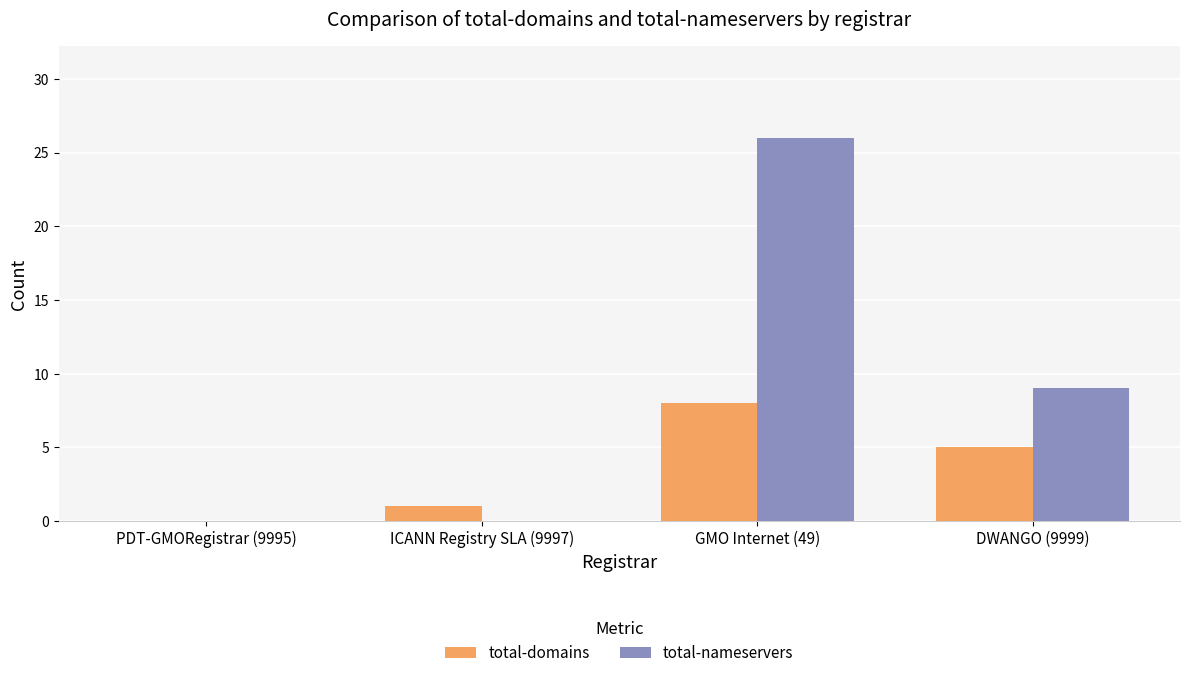

What is the sum of the total-domains values at GMO Internet (49) and PDT-GMORegistrar (9995)?

8